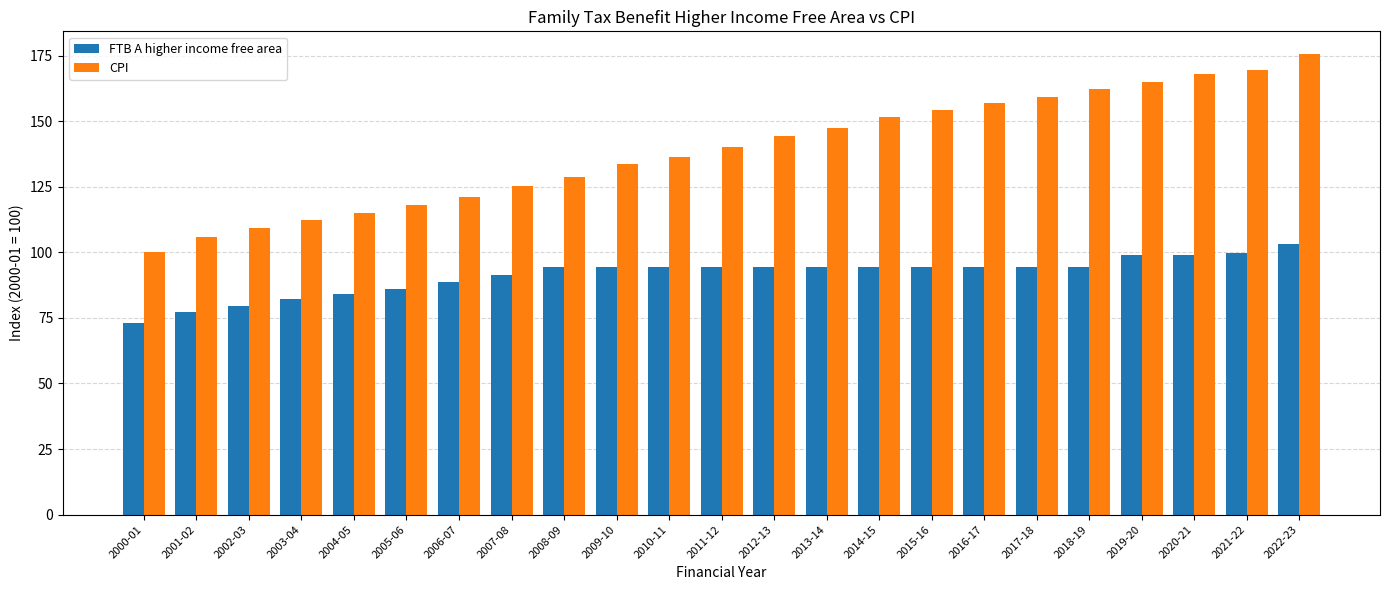

Which series has the largest total across all categories?

CPI